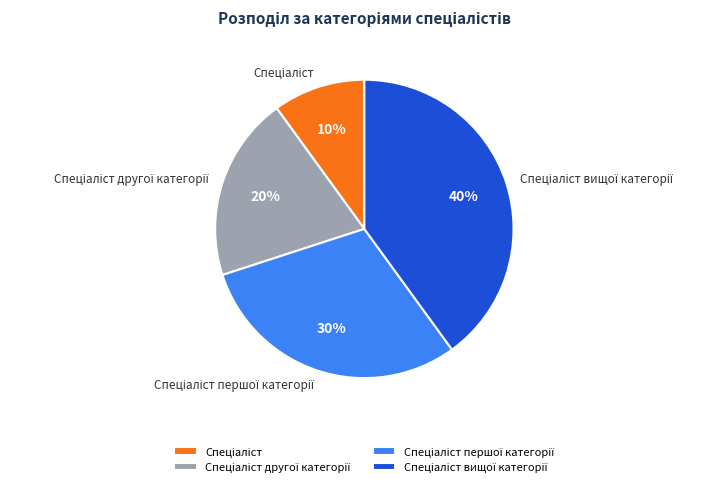

To the nearest percent, what is the difference between the largest and smallest slice percentages?

30%